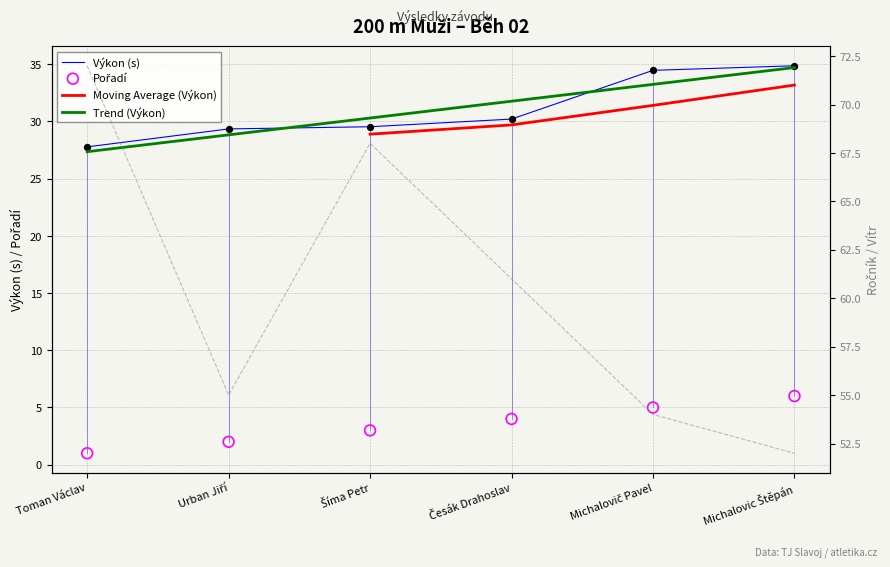

Which series reaches the maximum Y coordinate?

Ročník